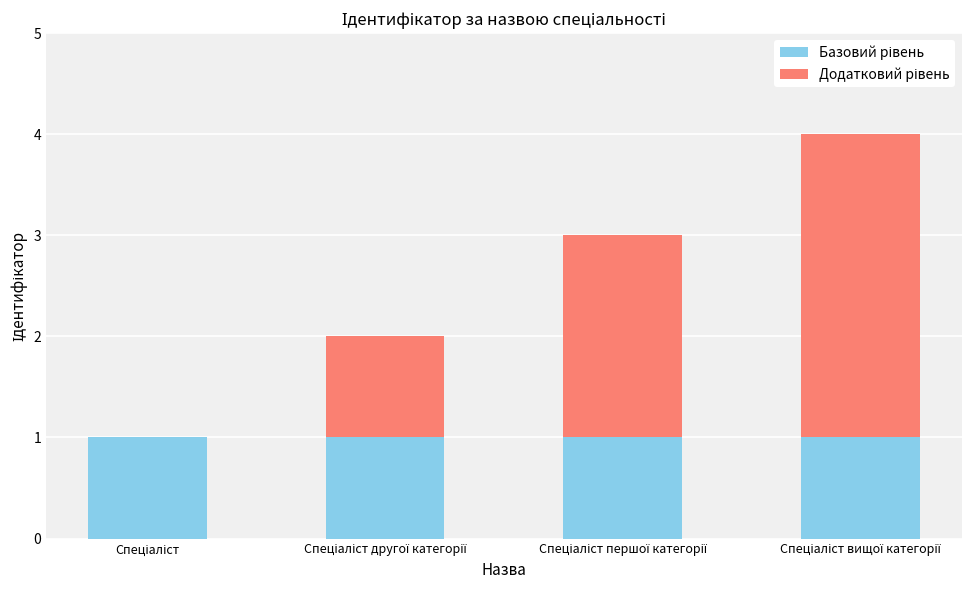

How many distinct data groups are displayed?

2